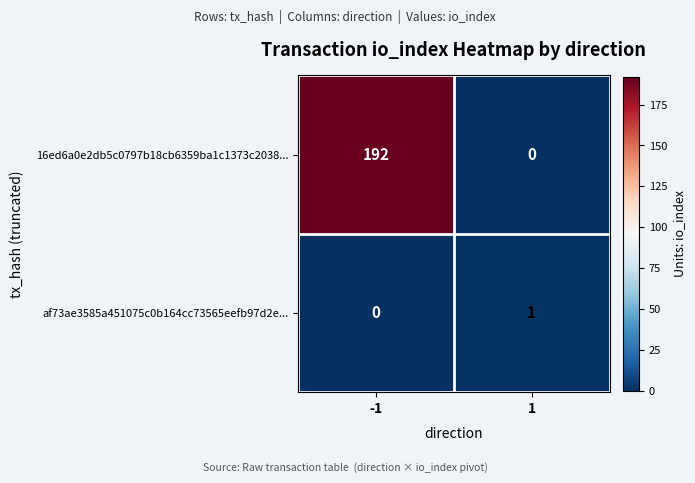

Is it true that 16ed6a0e2db5c0797b18cb6359ba1c1373c2038... equals 340 at -1?

False